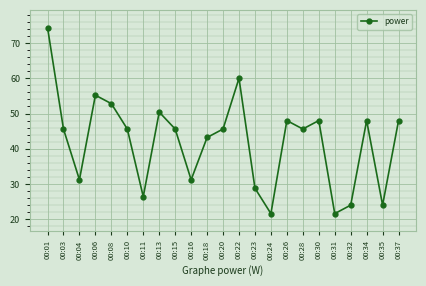

What is the change in value from 00:10 to 00:22?

+14.4